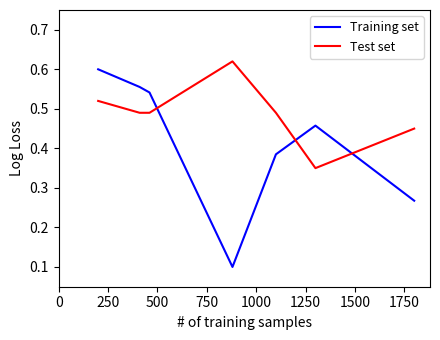

Which series has the widest spread of values?

Training set